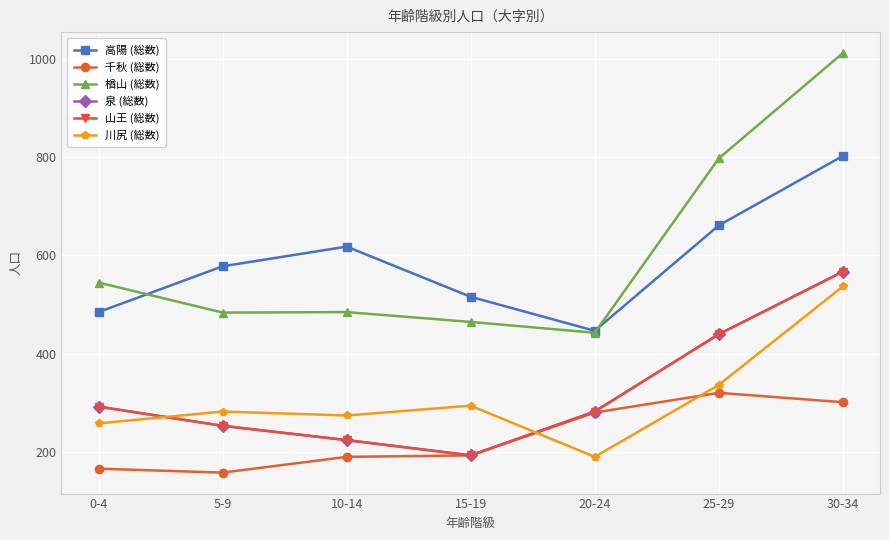

Which series changed the most between 10-14 and 15-19?

高陽 (総数)